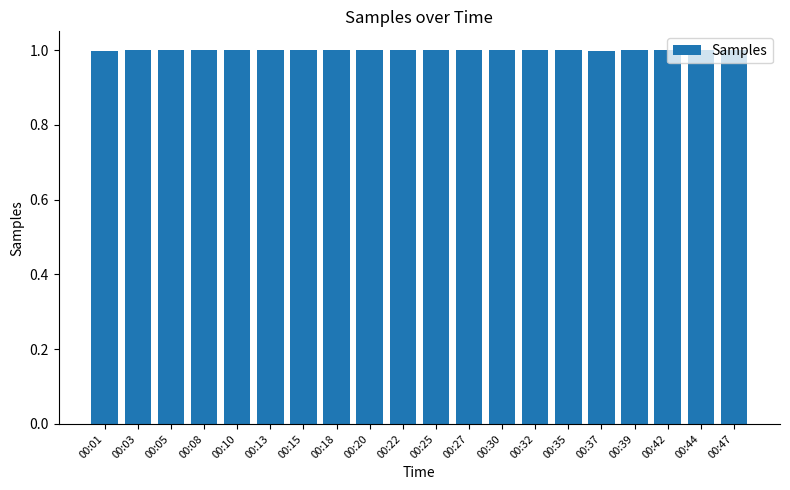

The chart shows a value of 0.4 at 00:25. True or false?

False